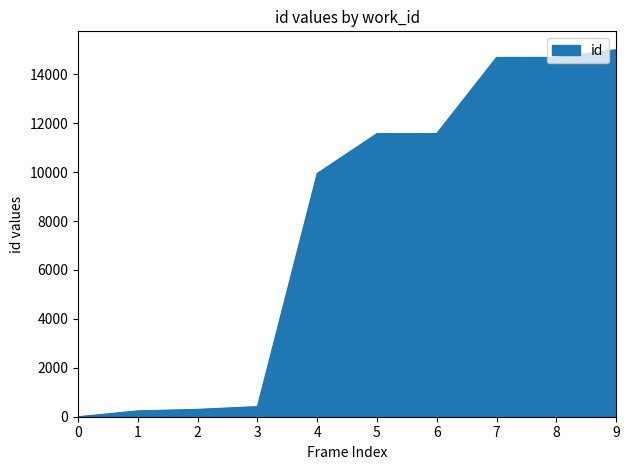

What is the difference between the maximum and minimum values?

15005